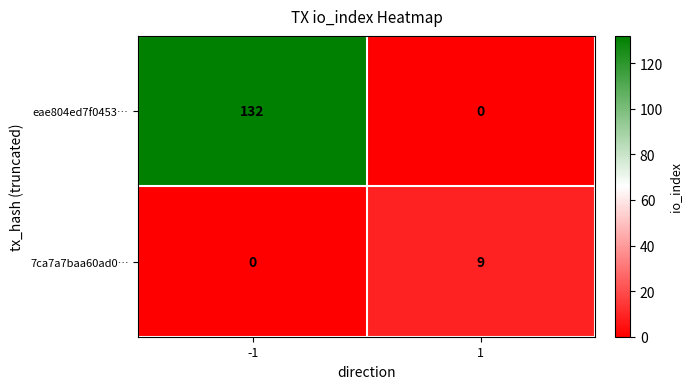

Between -1 and 1, which series saw the biggest shift?

eae804ed7f0453…